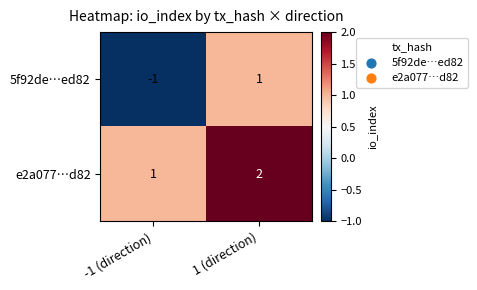

At which category is the sum across all series the highest?

1 (direction)